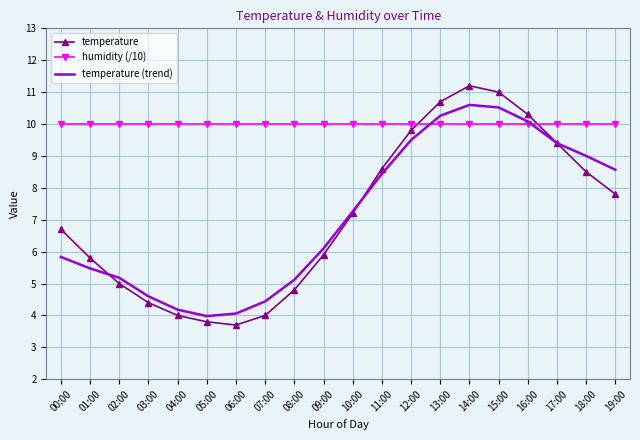

Reading left to right, what are all the values shown in this chart?

temperature: 00:00=6.7	01:00=5.8	02:00=5.0	03:00=4.4	04:00=4.0	05:00=3.8	06:00=3.7	07:00=4.0	08:00=4.8	09:00=5.9	10:00=7.2	11:00=8.6	12:00=9.8	13:00=10.7	14:00=11.2	15:00=11.0	16:00=10.3	17:00=9.4	18:00=8.5	19:00=7.8
humidity (/10): 00:00=10.0	01:00=10.0	02:00=10.0	03:00=10.0	04:00=10.0	05:00=10.0	06:00=10.0	07:00=10.0	08:00=10.0	09:00=10.0	10:00=10.0	11:00=10.0	12:00=10.0	13:00=10.0	14:00=10.0	15:00=10.0	16:00=10.0	17:00=10.0	18:00=10.0	19:00=10.0
temperature (trend): 00:00=5.8	01:00=5.5	02:00=5.2	03:00=4.6	04:00=4.2	05:00=4.0	06:00=4.1	07:00=4.4	08:00=5.1	09:00=6.1	10:00=7.3	11:00=8.4	12:00=9.5	13:00=10.3	14:00=10.6	15:00=10.5	16:00=10.1	17:00=9.4	18:00=9.0	19:00=8.6